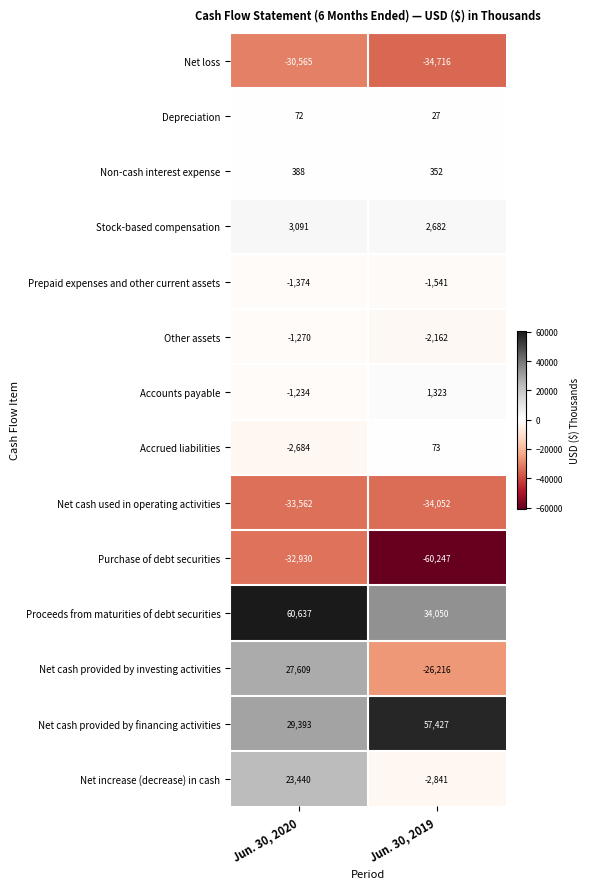

What is the minimum value for Other assets?

-2162